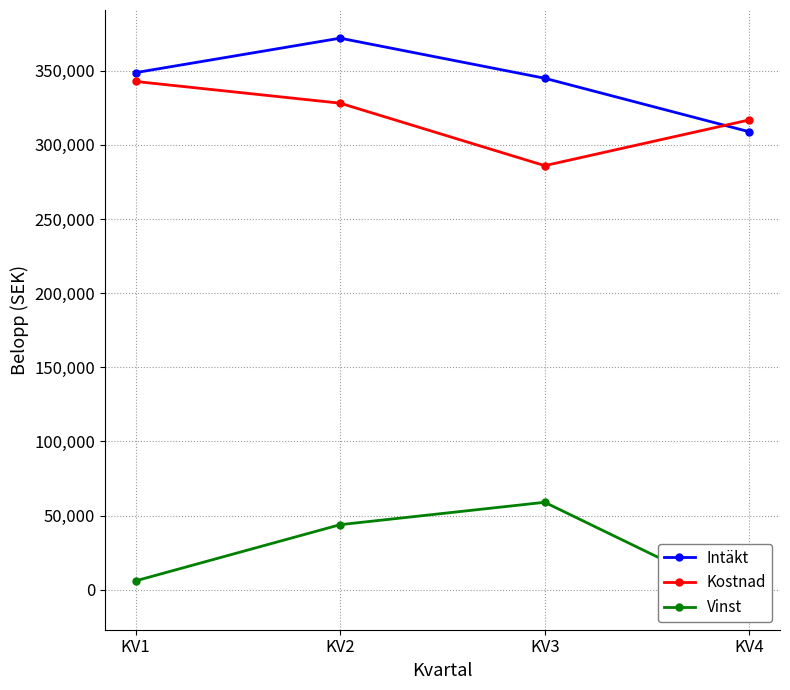

What is the maximum value shown in the chart?

371950